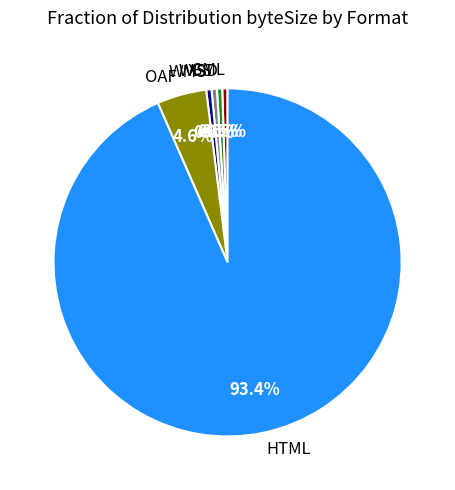

To the nearest percent, what is the average slice percentage?

17%